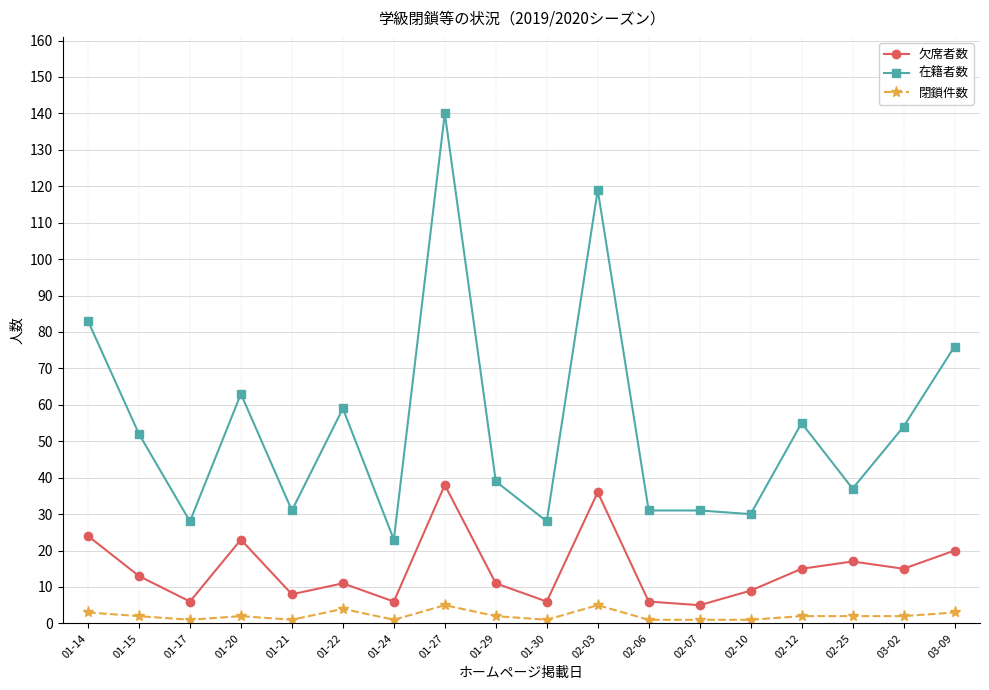

True or false: 欠席者数 has a value of 11 at 01-24.

False